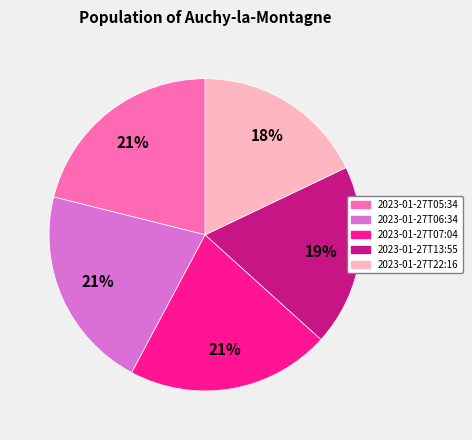

Which slice is the smallest?

2023-01-27T22:16